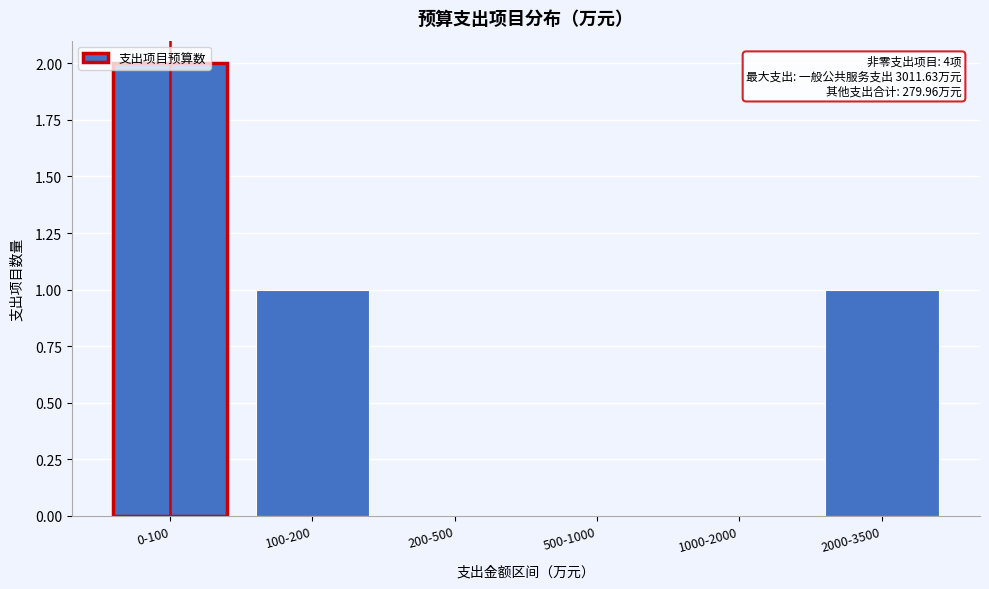

Is it true that the value at 100-200 is 1?

True